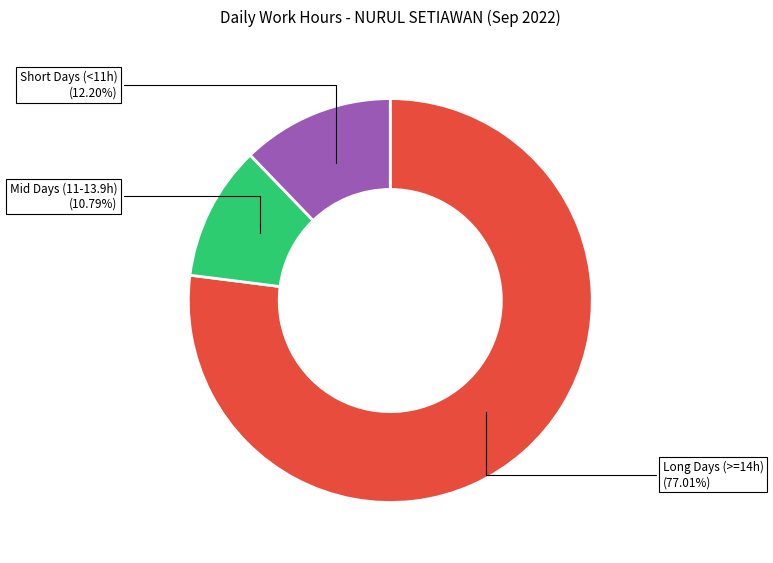

Is there any slice that represents more than half of the pie?

Yes